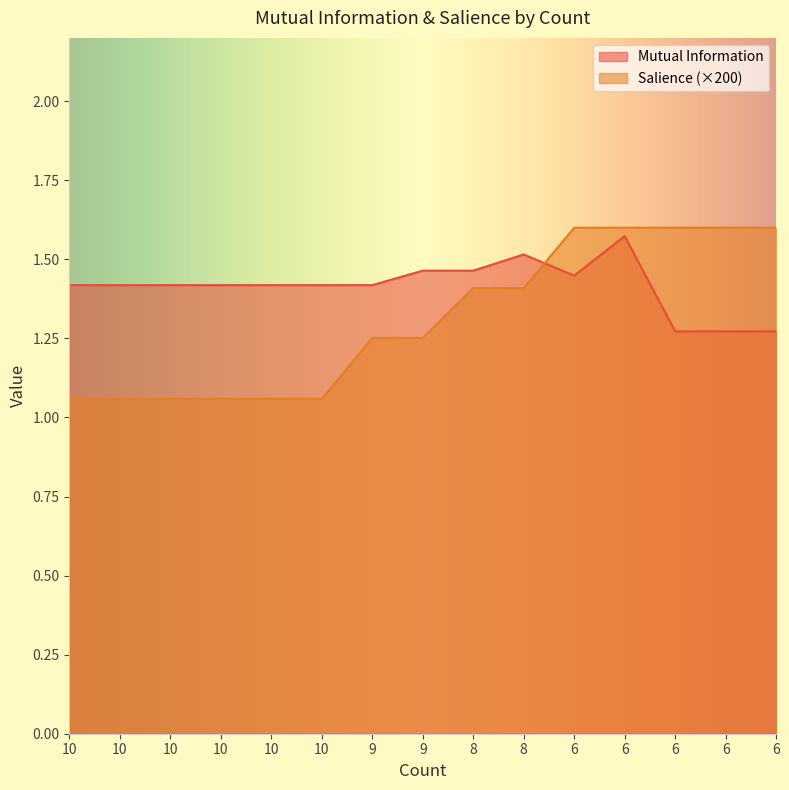

Reading left to right, what are all the values shown in this chart?

Mutual Information: 1.4	1.4	1.4	1.4	1.4	1.4	1.4	1.5	1.5	1.5	1.4	1.6	1.3	1.3	1.3
Salience: 1.1	1.1	1.1	1.1	1.1	1.1	1.3	1.3	1.4	1.4	1.6	1.6	1.6	1.6	1.6